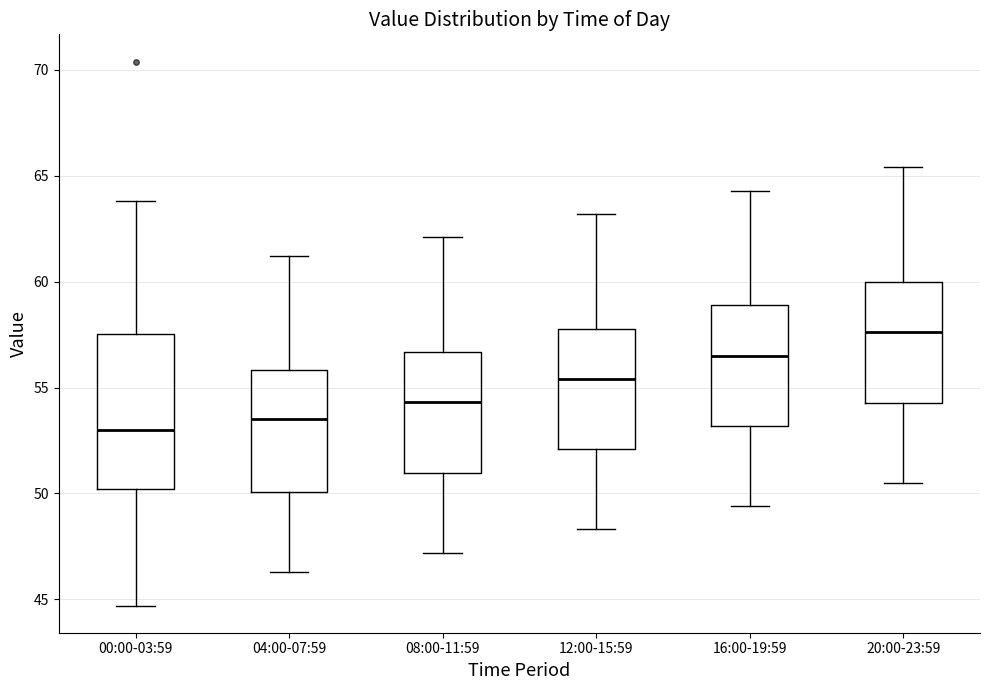

Reading left to right, read every box against the y-axis: the position of its median line, the range the box covers, and the ends of its whiskers. The values are not printed on the chart, so give them approximately, as read against the axis.

00:00-03:59: median 53.0, box 50.0 to 57.5, whiskers 44.5 to 64.0
04:00-07:59: median 53.5, box 50.0 to 56.0, whiskers 46.5 to 61.0
08:00-11:59: median 54.5, box 51.0 to 56.5, whiskers 47.0 to 62.0
12:00-15:59: median 55.5, box 52.0 to 58.0, whiskers 48.5 to 63.0
16:00-19:59: median 56.5, box 53.0 to 59.0, whiskers 49.5 to 64.5
20:00-23:59: median 57.5, box 54.5 to 60.0, whiskers 50.5 to 65.5